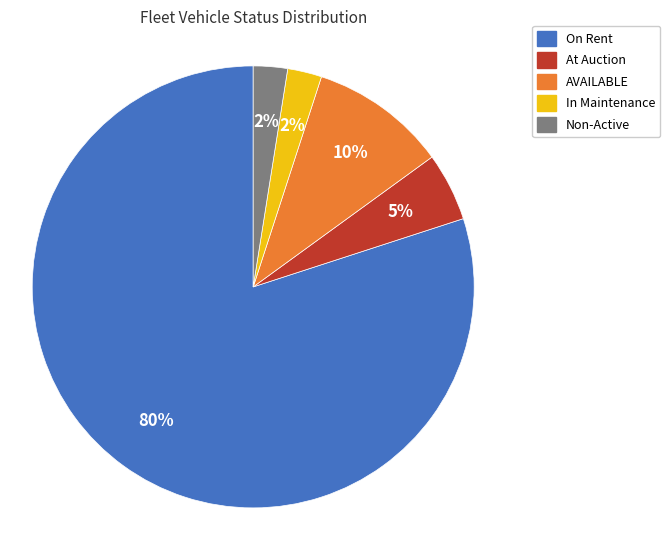

How many slices are in this pie chart?

5